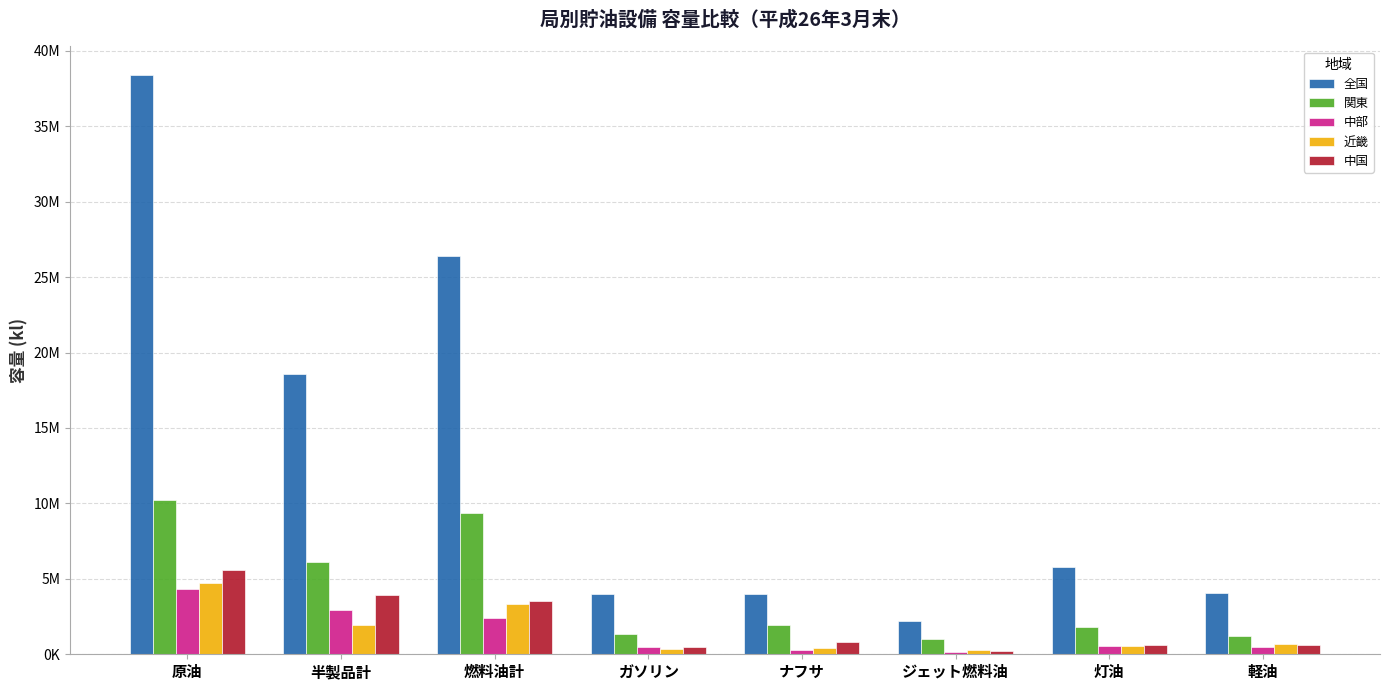

Are the bars grouped side by side (vs. stacked)?

Yes